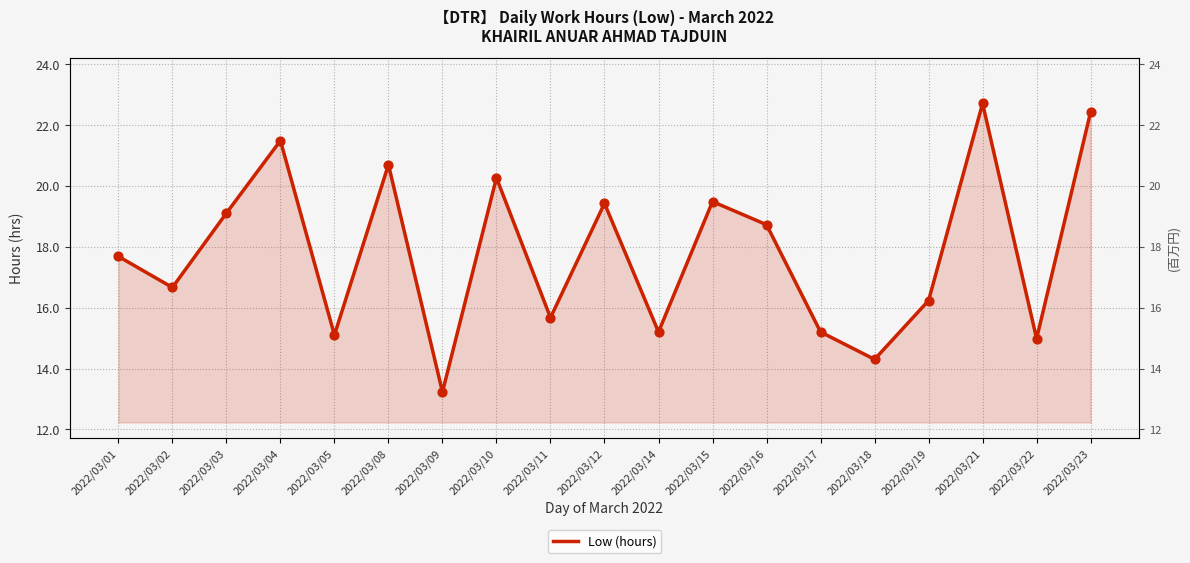

What is the change in value from 2022/03/05 to 2022/03/10?

+5.2